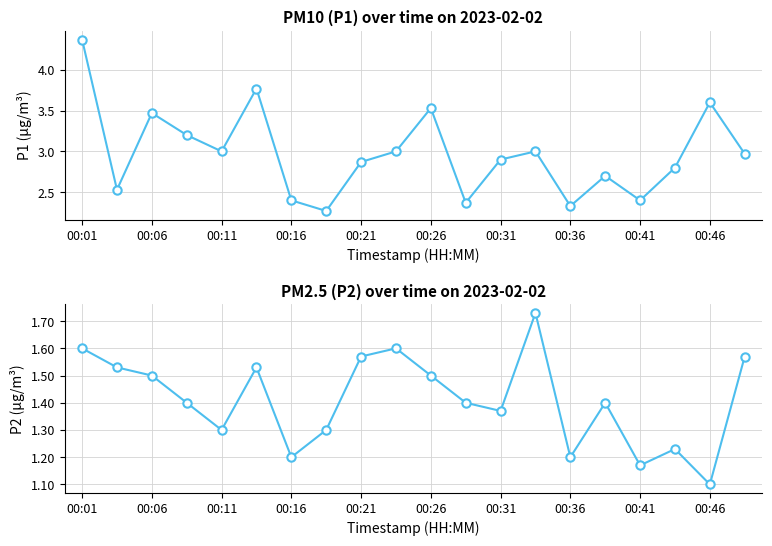

In P1, how many points are higher than both neighbors (excluding endpoints)?

6